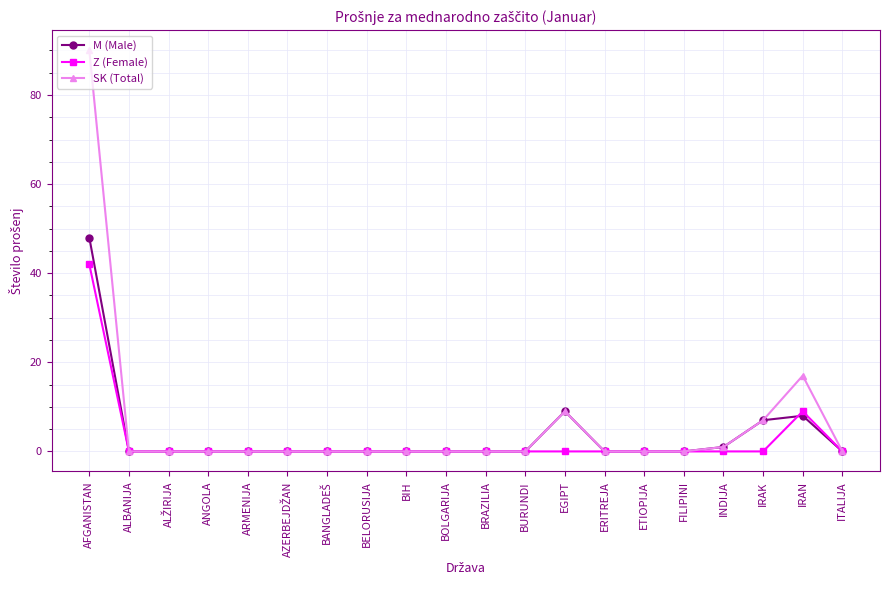

Count the number of data series in this chart.

3